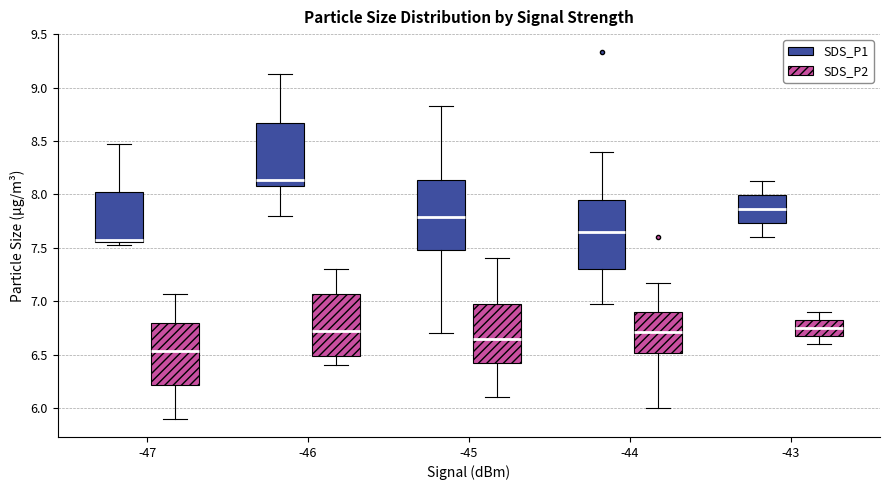

Reading left to right, read every box against the y-axis: the position of its median line, the range the box covers, and the ends of its whiskers. The values are not printed on the chart, so give them approximately, as read against the axis.

-47 (SDS_P1): median 7.55 (just above the box's lower edge), box 7.55 to 8.00, whiskers 7.55 (just below the box's lower edge) to 8.45
-47 (SDS_P2): median 6.55, box 6.20 to 6.80, whiskers 5.90 to 7.05
-46 (SDS_P1): median 8.15, box 8.10 to 8.65, whiskers 7.80 to 9.15
-46 (SDS_P2): median 6.70, box 6.50 to 7.05, whiskers 6.40 to 7.30
-45 (SDS_P1): median 7.80, box 7.50 to 8.15, whiskers 6.70 to 8.85
-45 (SDS_P2): median 6.65, box 6.45 to 7.00, whiskers 6.10 to 7.40
-44 (SDS_P1): median 7.65, box 7.30 to 7.95, whiskers 6.95 to 8.40
-44 (SDS_P2): median 6.70, box 6.50 to 6.90, whiskers 6.00 to 7.15
-43 (SDS_P1): median 7.85, box 7.75 to 8.00, whiskers 7.60 to 8.15
-43 (SDS_P2): median 6.75, box 6.70 to 6.85, whiskers 6.60 to 6.90